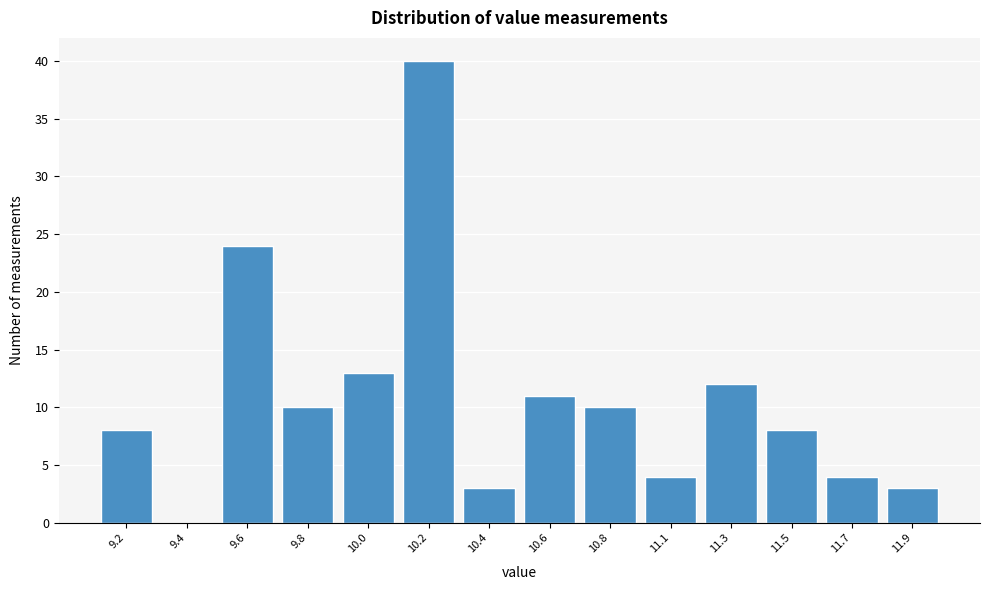

Reading left to right, what are all the values shown in this chart?

9.2=8	9.4=0	9.6=24	9.8=10	10.0=13	10.2=40	10.4=3	10.6=11	10.8=10	11.1=4	11.3=12	11.5=8	11.7=4	11.9=3